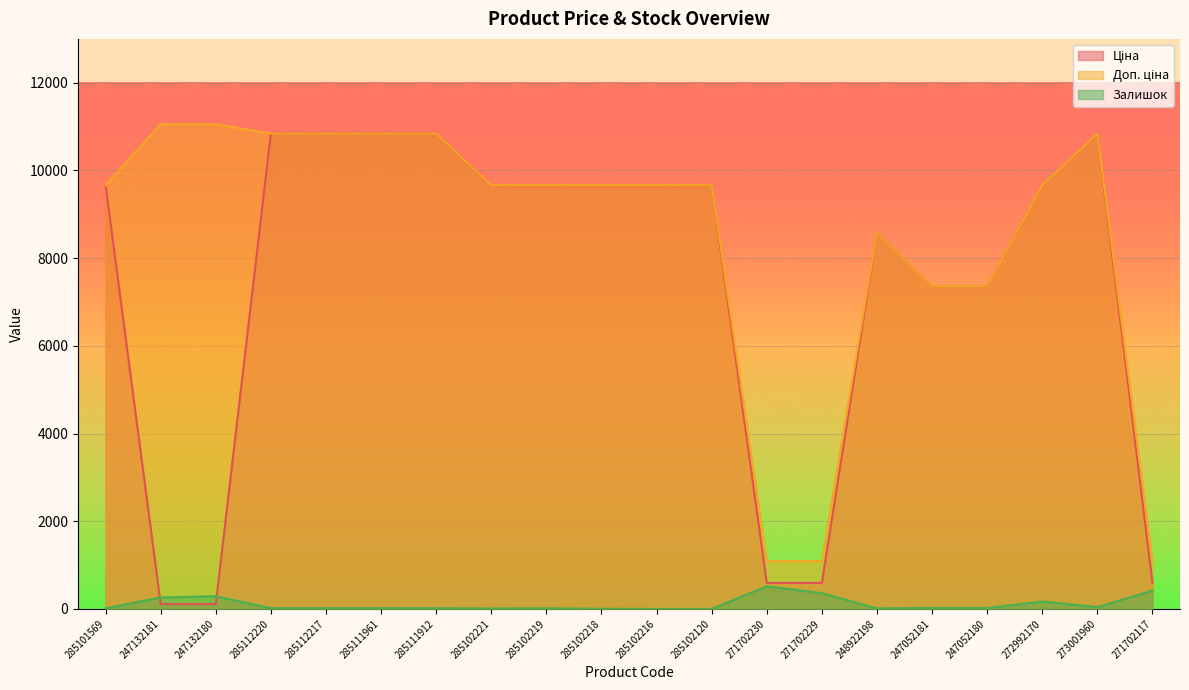

How many lines are shown in the chart?

3